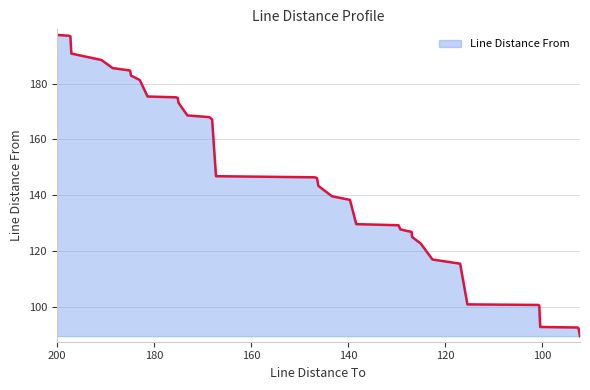

What is the label of the 3rd point from the left?

197.2